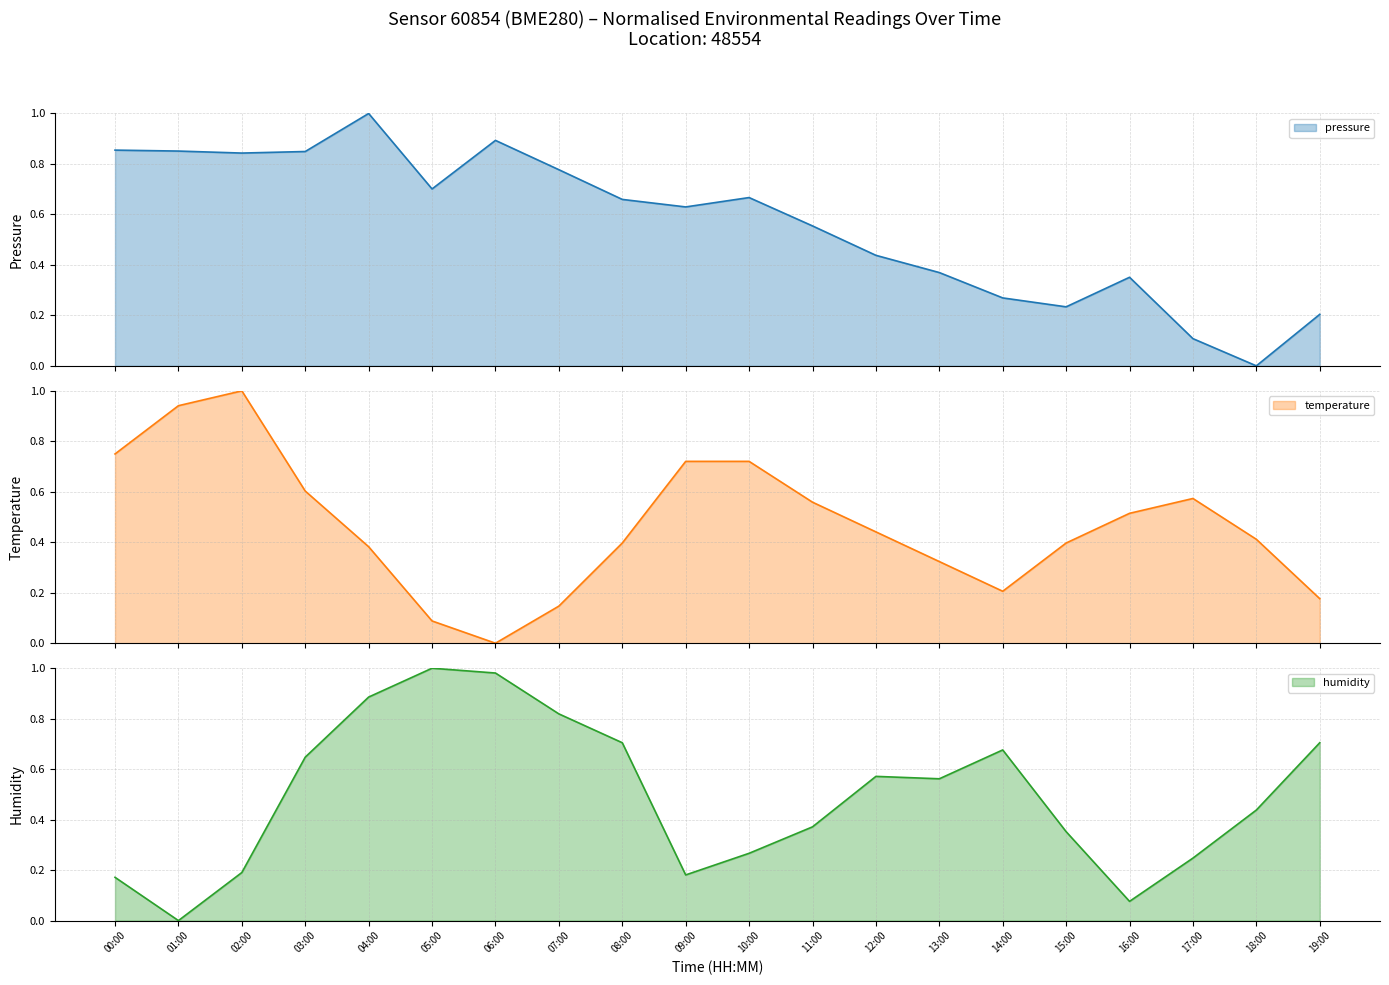

The value of humidity at 06:00 is 0.3. True or false?

False